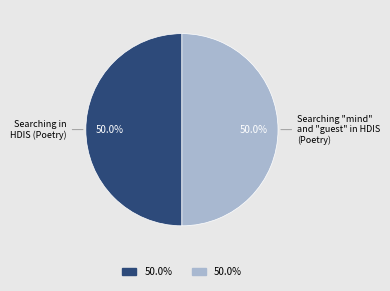

Approximately how many times larger is the value at Searching "mind" and "guest" in HDIS (Poetry) compared to Searching in HDIS (Poetry)?

1.0